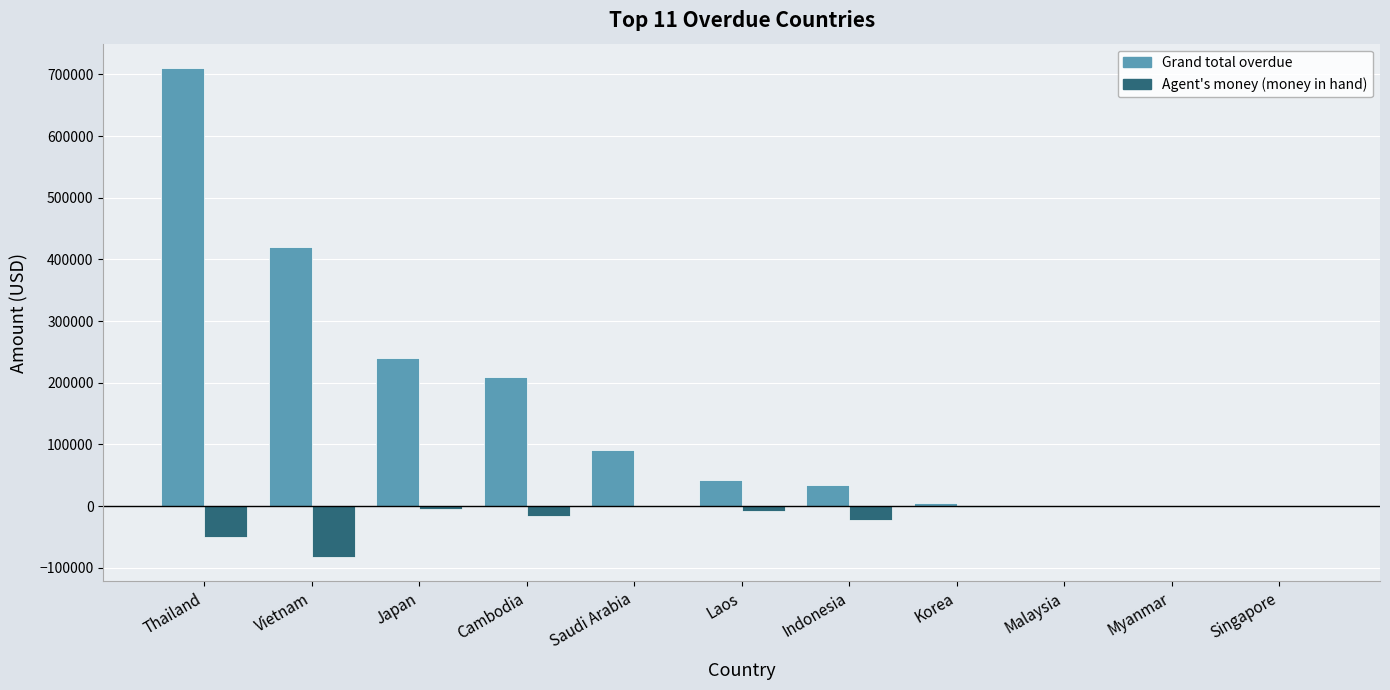

Between Japan and Malaysia, which series saw the biggest shift?

Grand total overdue